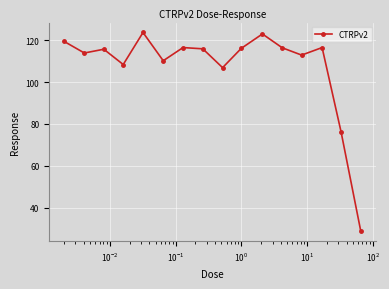

How many series are shown in this chart?

1